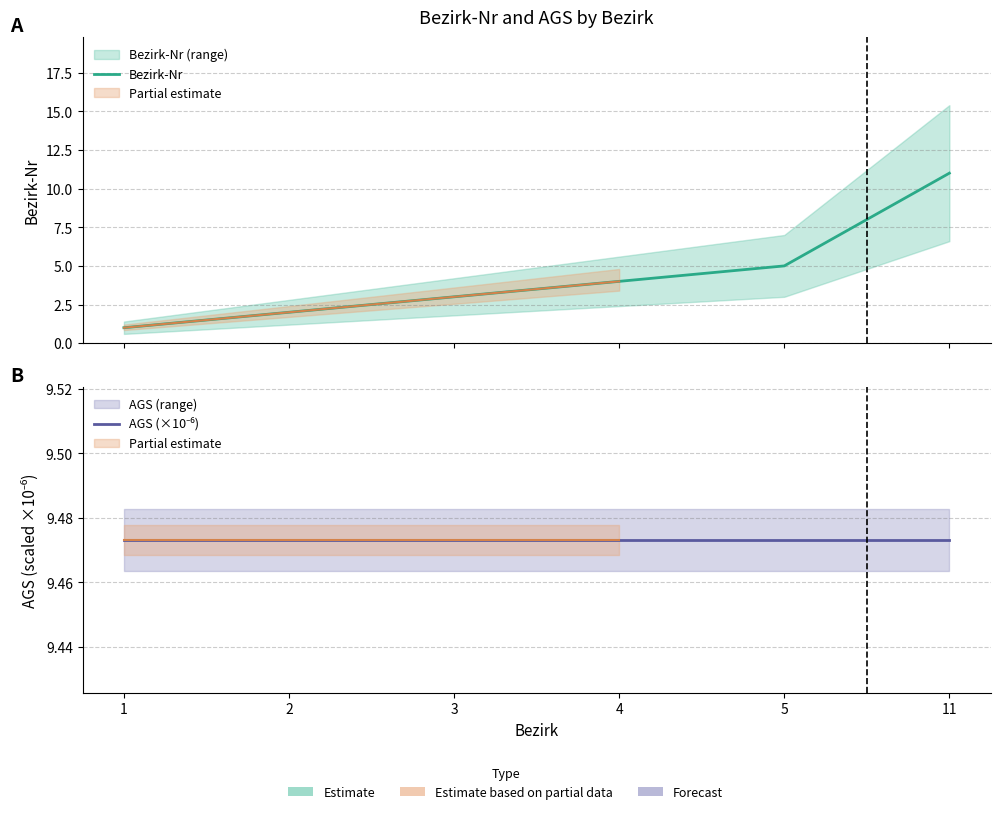

At 11, list the series in order from largest to smallest.

Bezirk-Nr, AGS (×10⁻⁶)